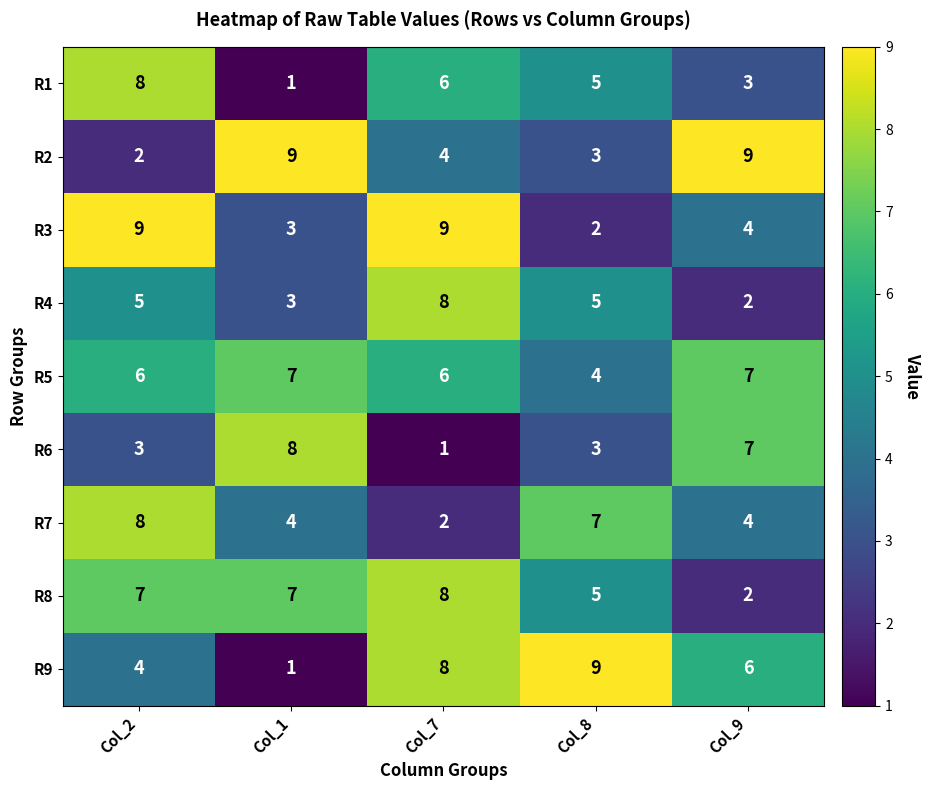

At which label does R5 reach its minimum?

Col_8